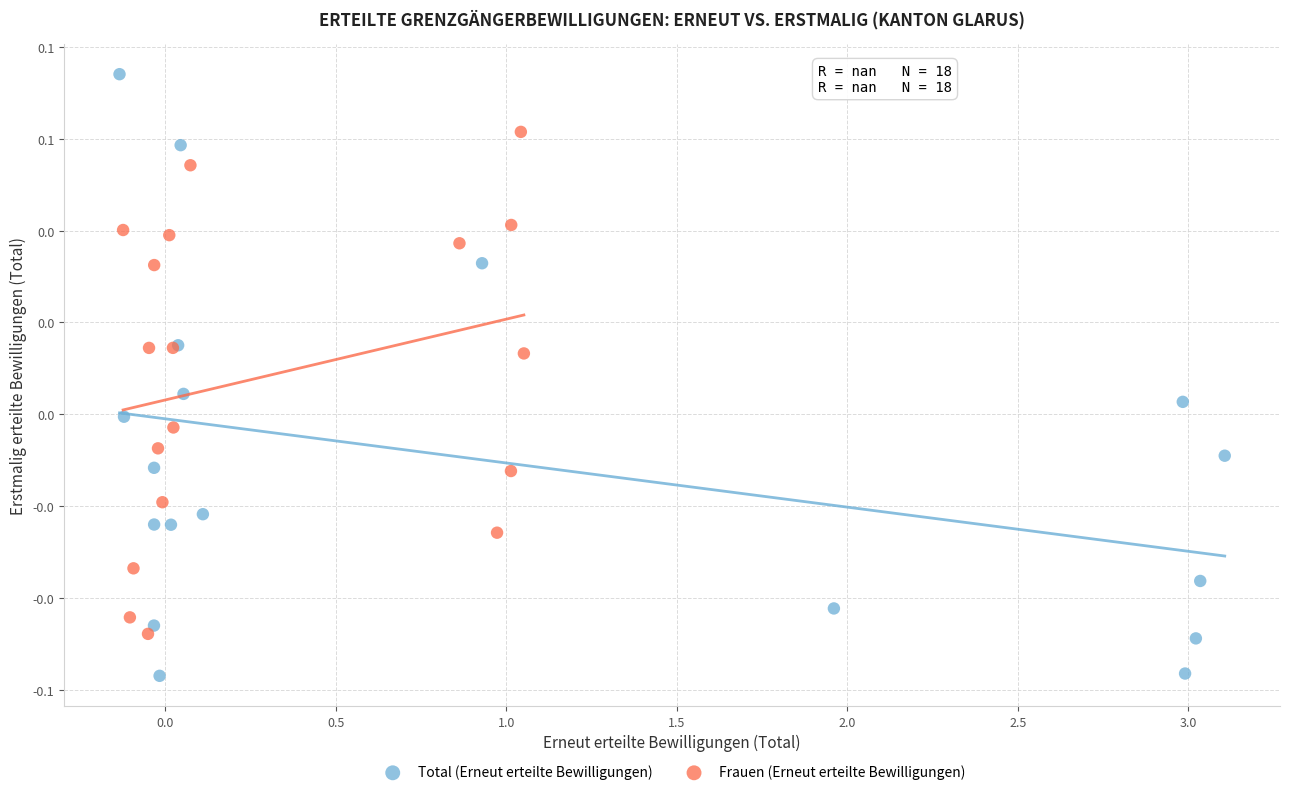

What are all the series names shown in the legend?

Total (Erneut erteilte Bewilligungen), Frauen (Erneut erteilte Bewilligungen)